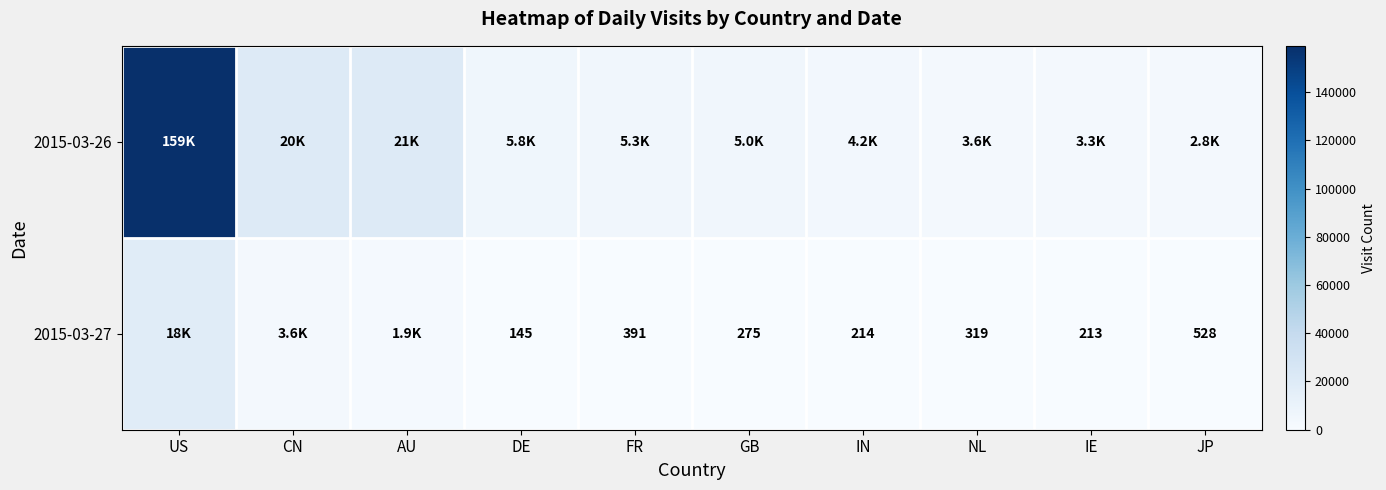

What is the difference between the 2015-03-27 values at JP and IE?

315